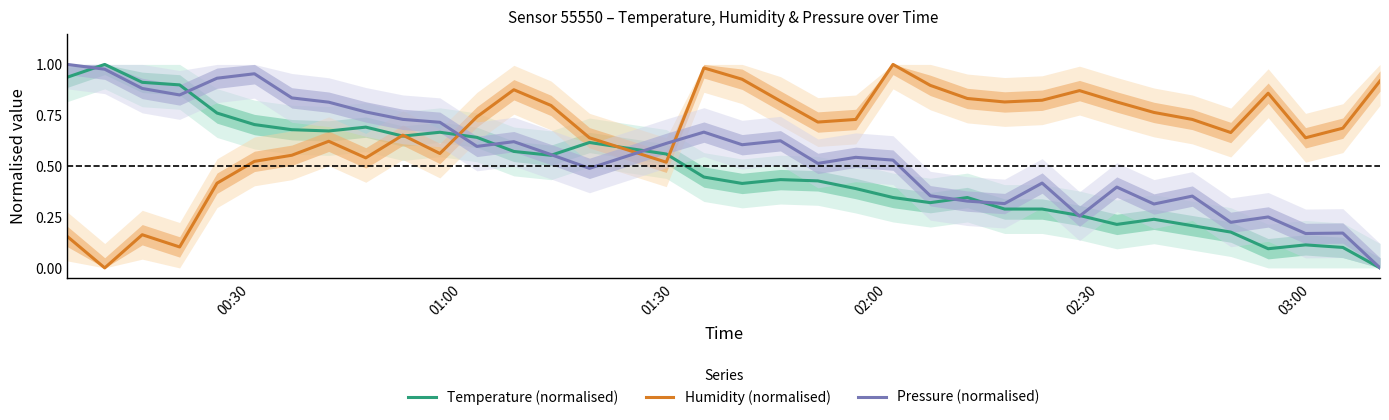

True or false: Temperature (normalised) and Humidity (normalised) cross at least once.

True